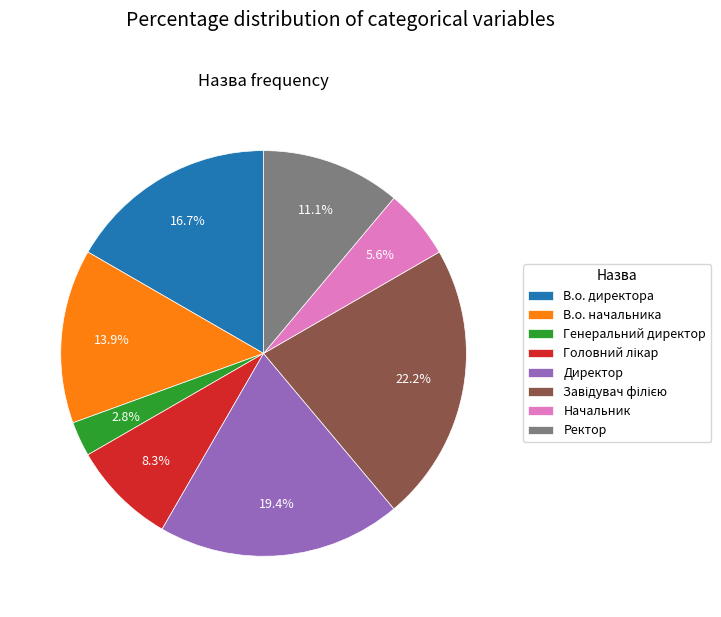

Which slice is the smallest?

Генеральний директор